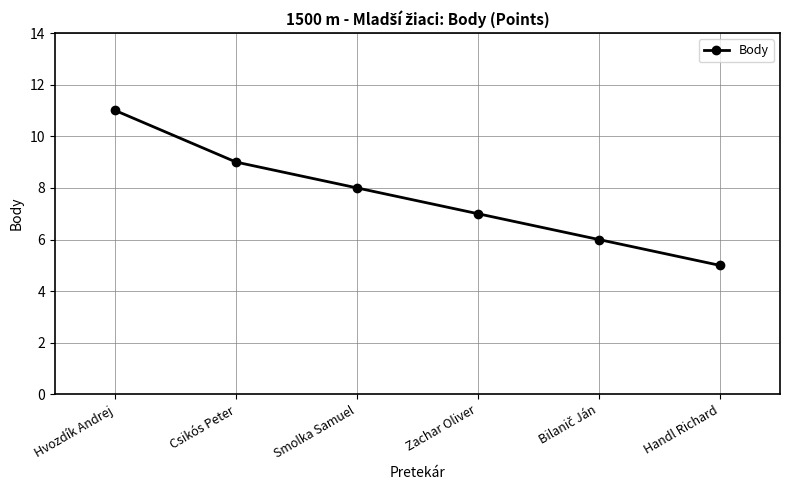

Read the value at Zachar Oliver.

7